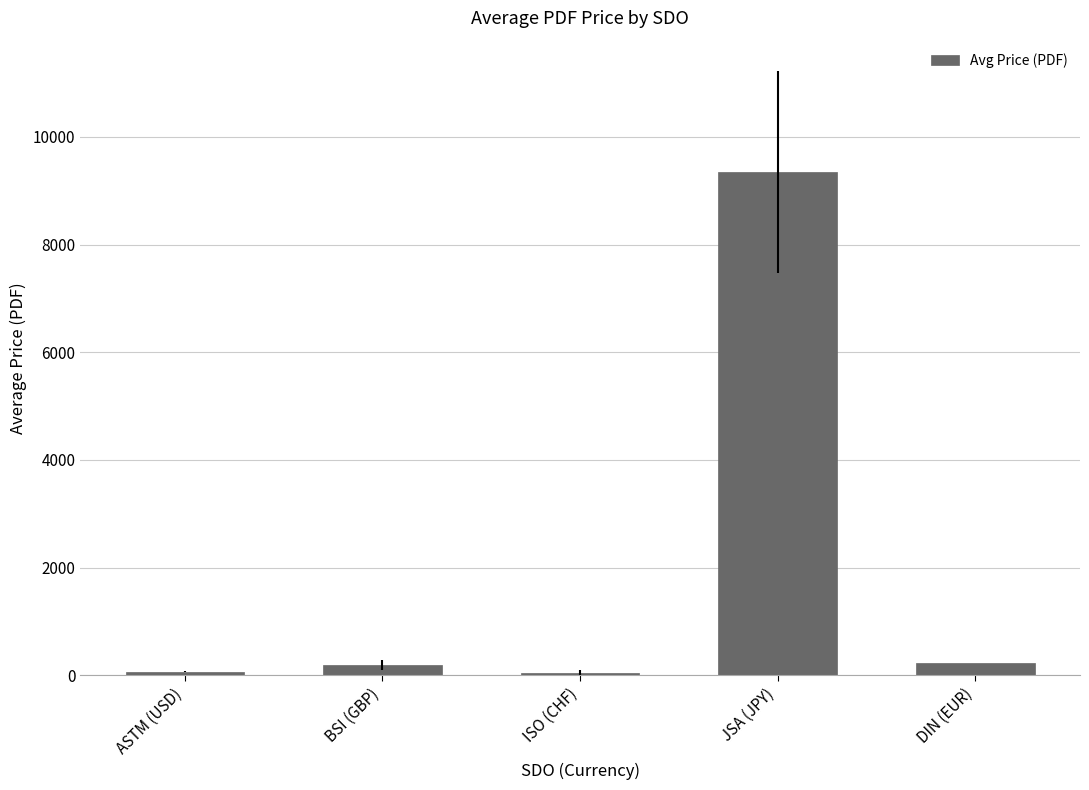

What is the maximum value shown in the chart?

9350.0